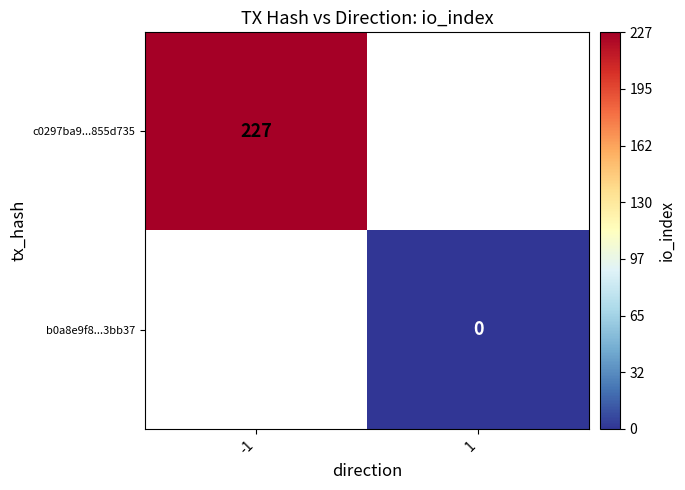

The c0297ba9...855d735 series shows 227 at -1. True or false?

True